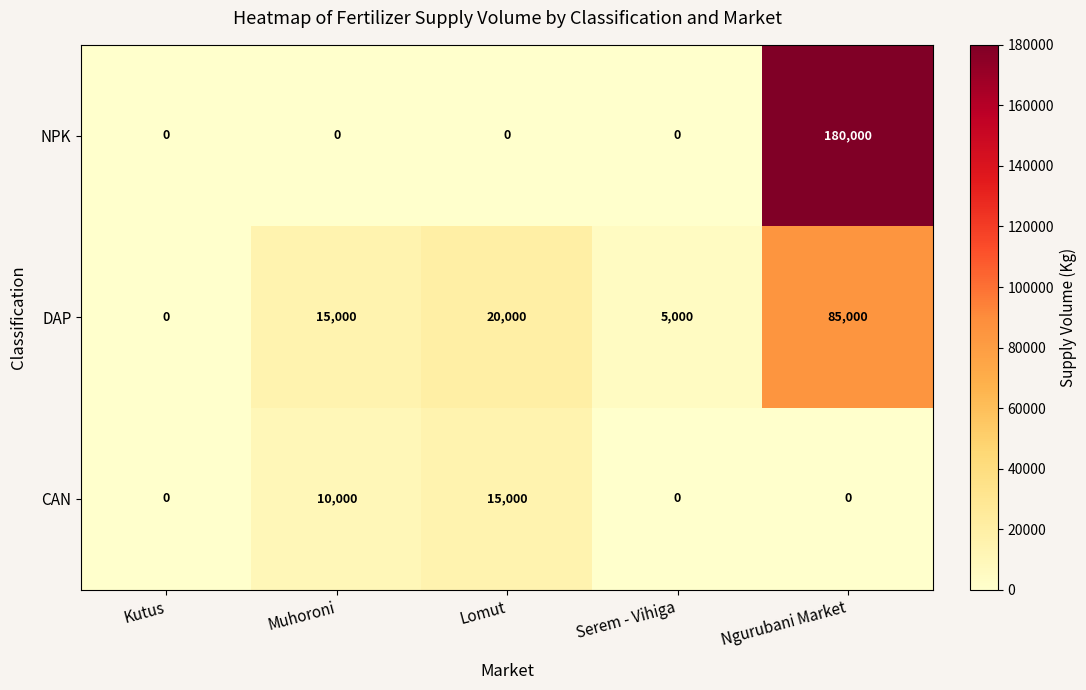

What is the maximum value for CAN?

15000